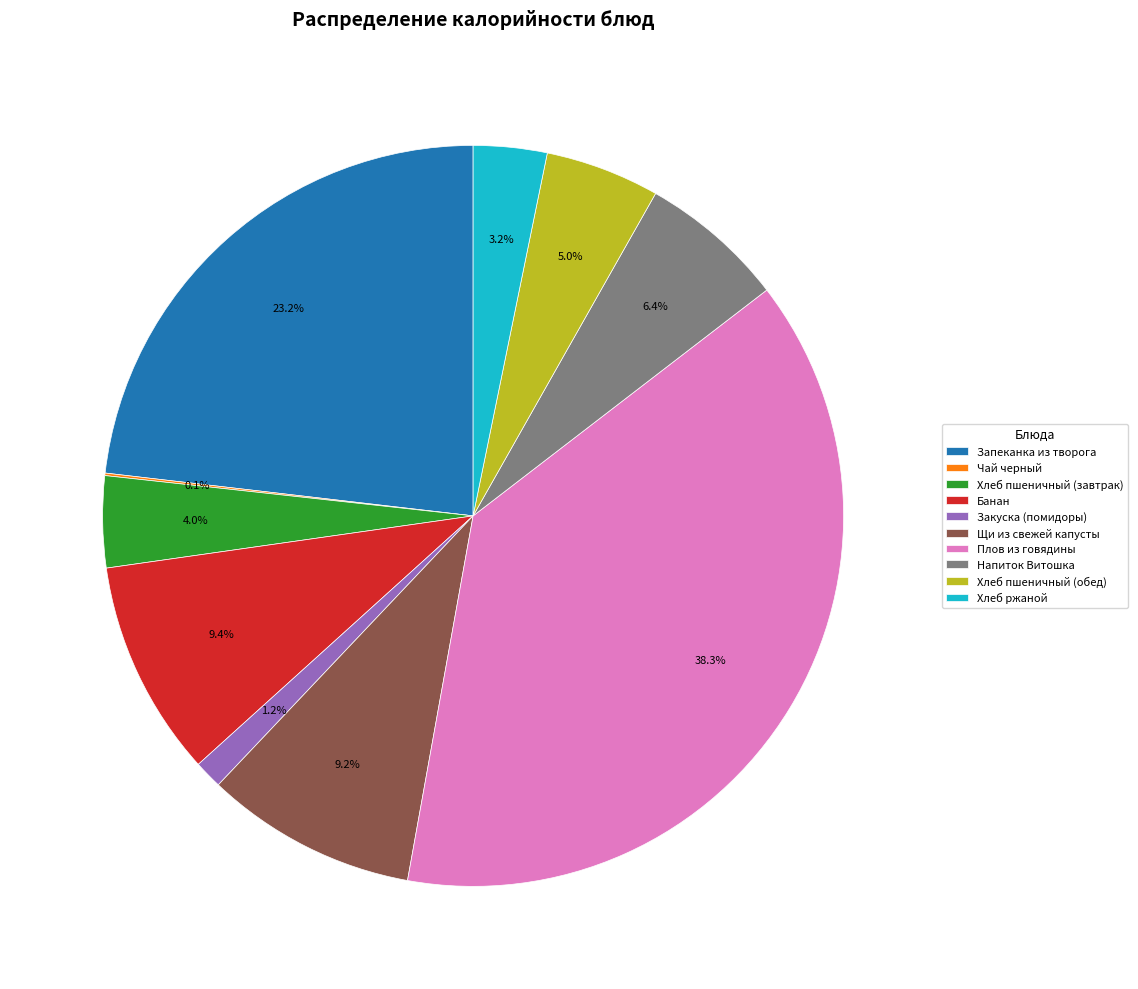

Does Хлеб пшеничный (обед) represent more than half of the total?

No